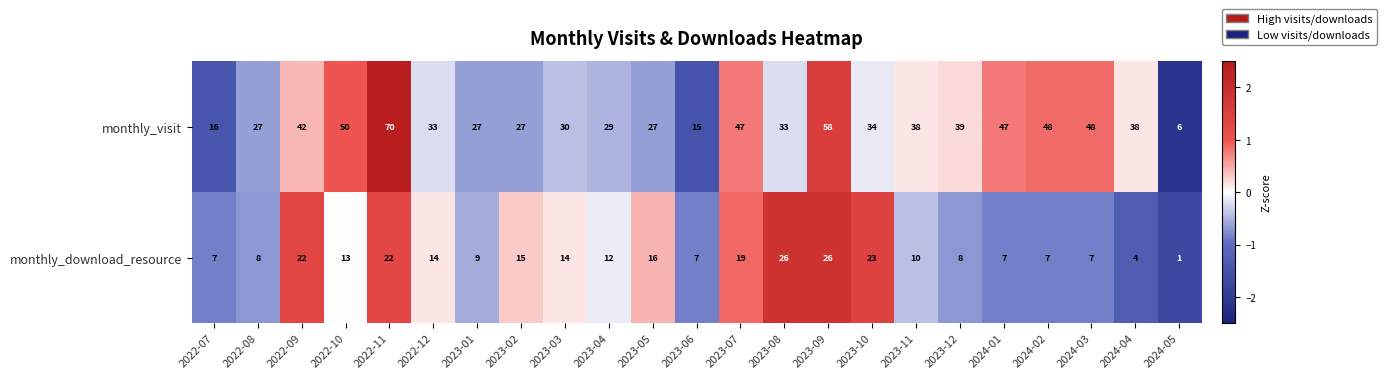

How many values in the monthly_visit series are below 34?

11